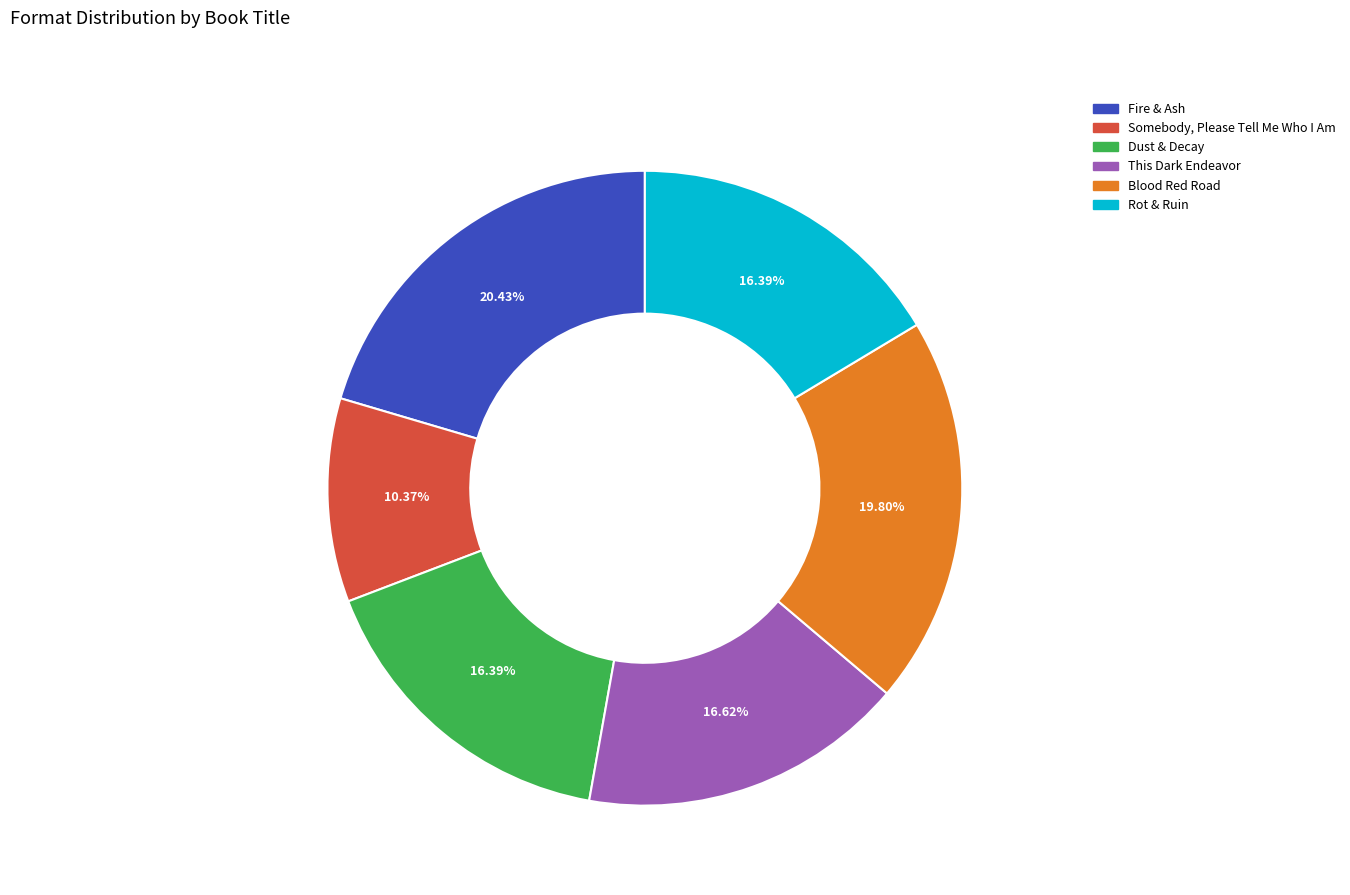

Between Dust & Decay and Somebody, Please Tell Me Who I Am, which is larger?

Dust & Decay